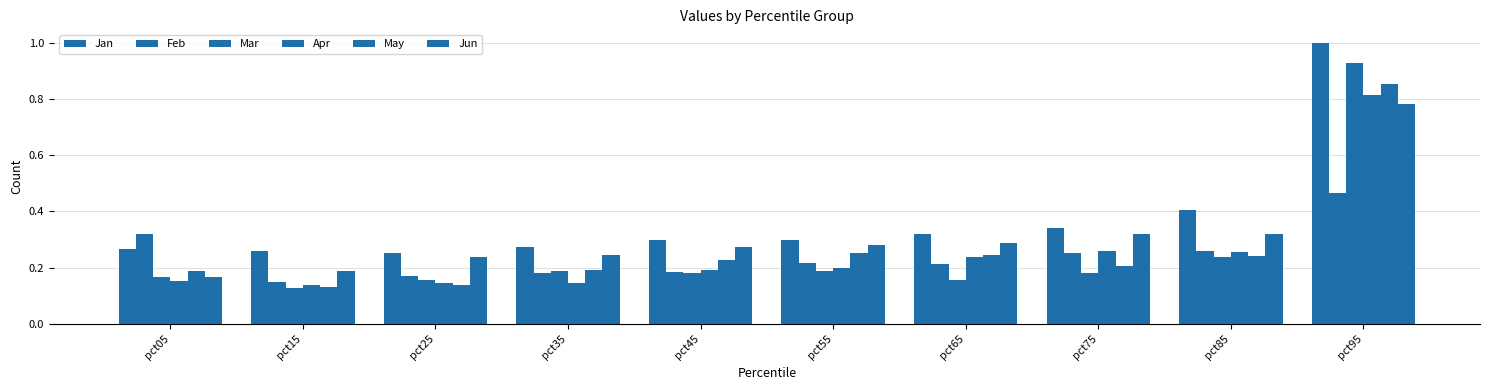

How many bars are there in total?

60